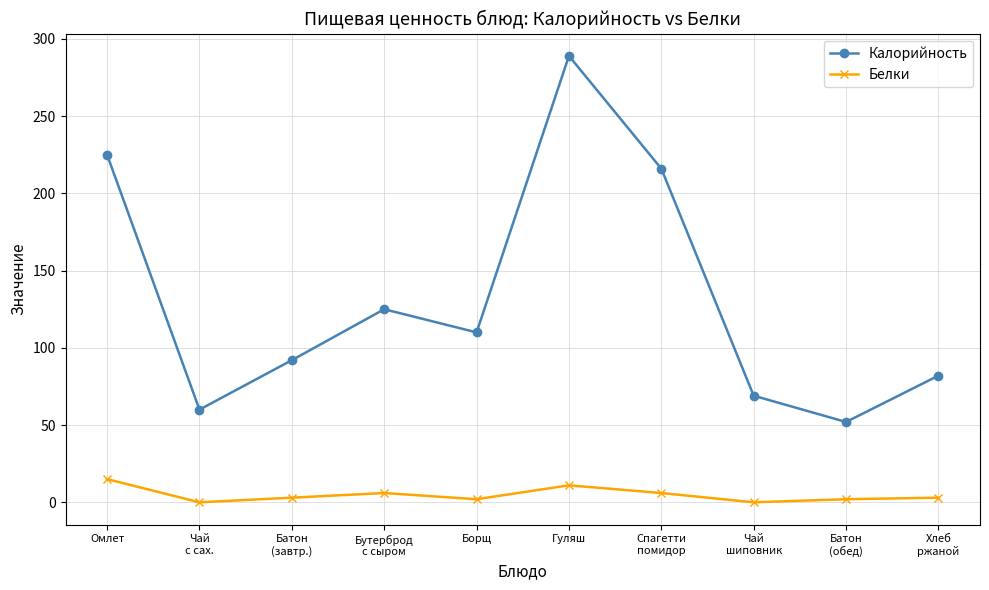

How many distinct data groups are displayed?

2